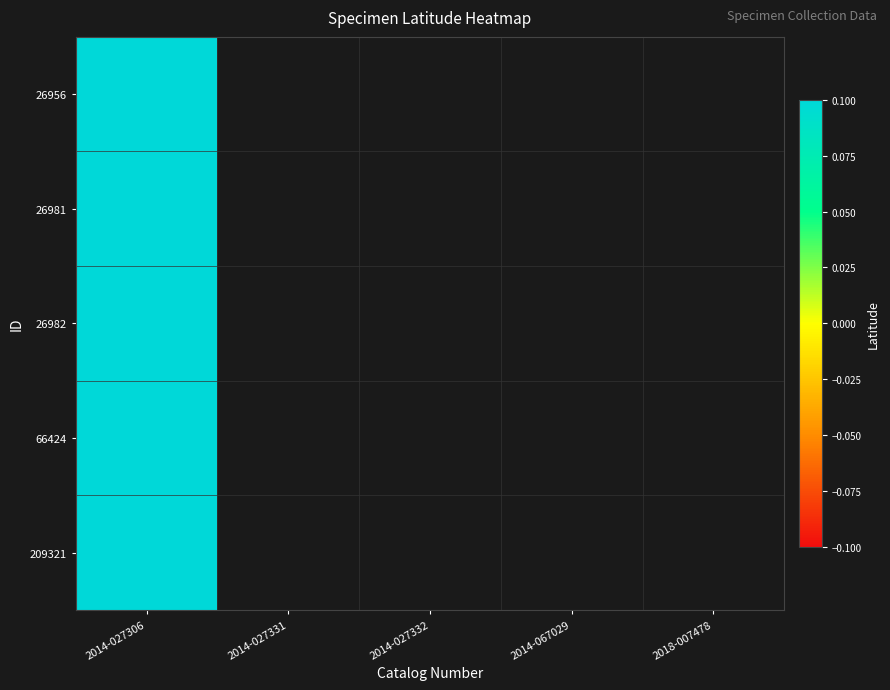

Rank the series at 2018-007478 from highest to lowest value.

26956, 26981, 26982, 66424, 209321